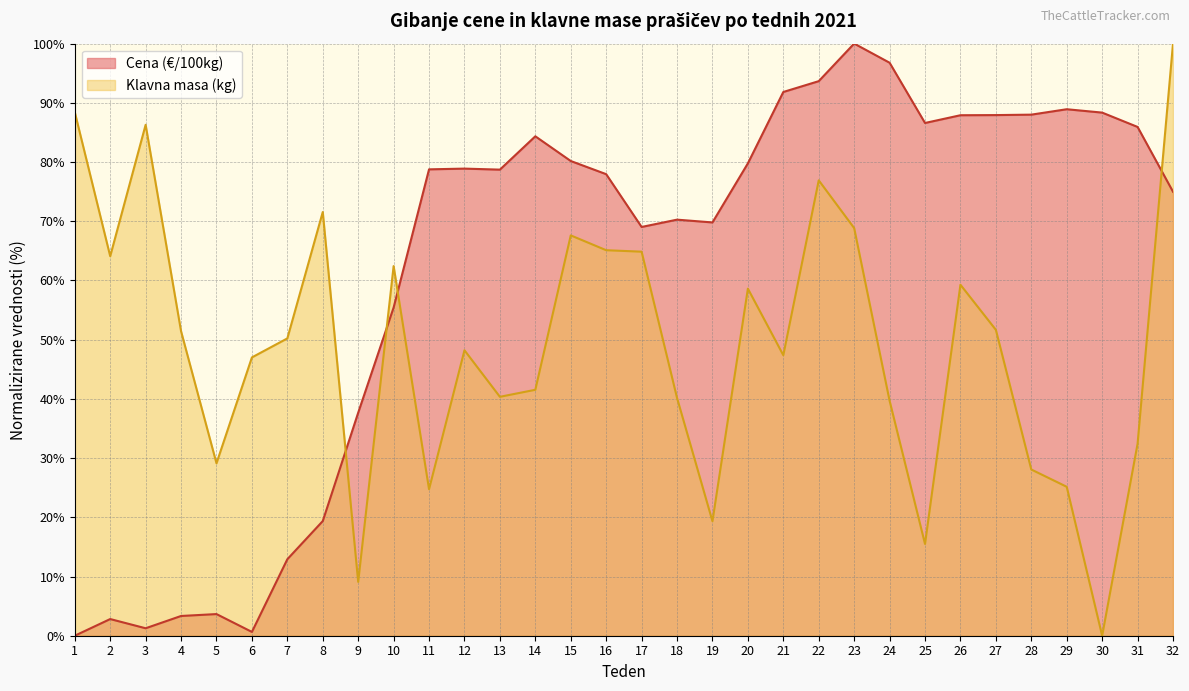

Reading left to right, extract all data points from this chart.

Cena (€/100kg): 1=0.0	2=2.8	3=1.3	4=3.3	5=3.7	6=0.6	7=12.9	8=19.4	9=37.7	10=55.4	11=78.8	12=78.9	13=78.7	14=84.3	15=80.2	16=77.9	17=69.0	18=70.3	19=69.8	20=79.8	21=91.8	22=93.7	23=100.0	24=96.8	25=86.6	26=87.9	27=87.9	28=88.0	29=88.9	30=88.3	31=85.9	32=75.0
Klavna masa (kg): 1=88.4	2=64.1	3=86.3	4=51.4	5=29.1	6=47.0	7=50.2	8=71.6	9=9.1	10=62.4	11=24.7	12=48.2	13=40.3	14=41.5	15=67.6	16=65.1	17=64.9	18=40.2	19=19.3	20=58.6	21=47.4	22=76.9	23=68.8	24=39.7	25=15.5	26=59.3	27=51.7	28=28.1	29=25.2	30=0.0	31=32.4	32=100.0